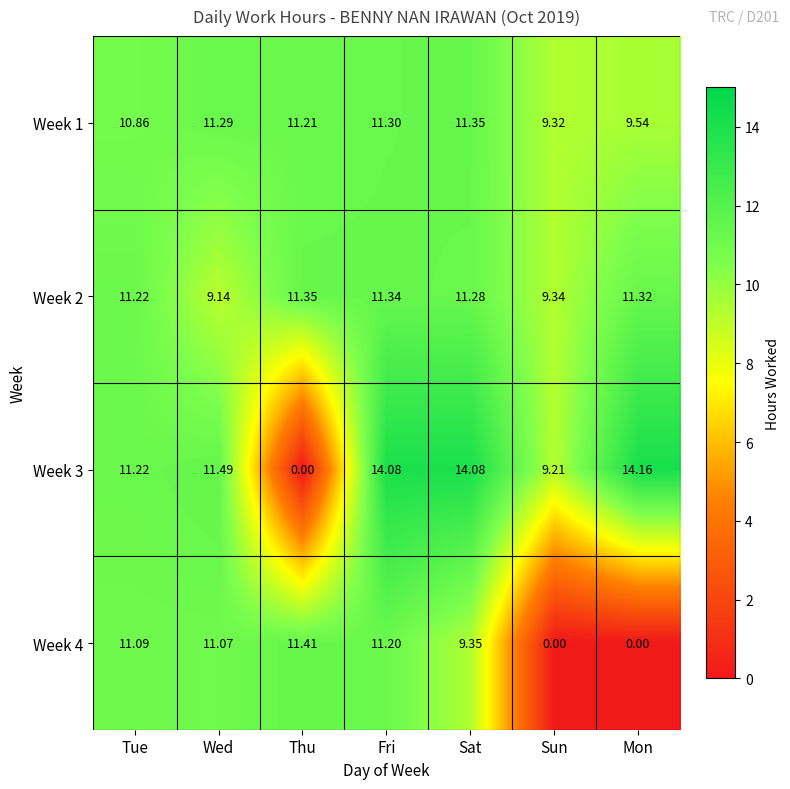

At which label does Week 1 first exceed 11?

Wed